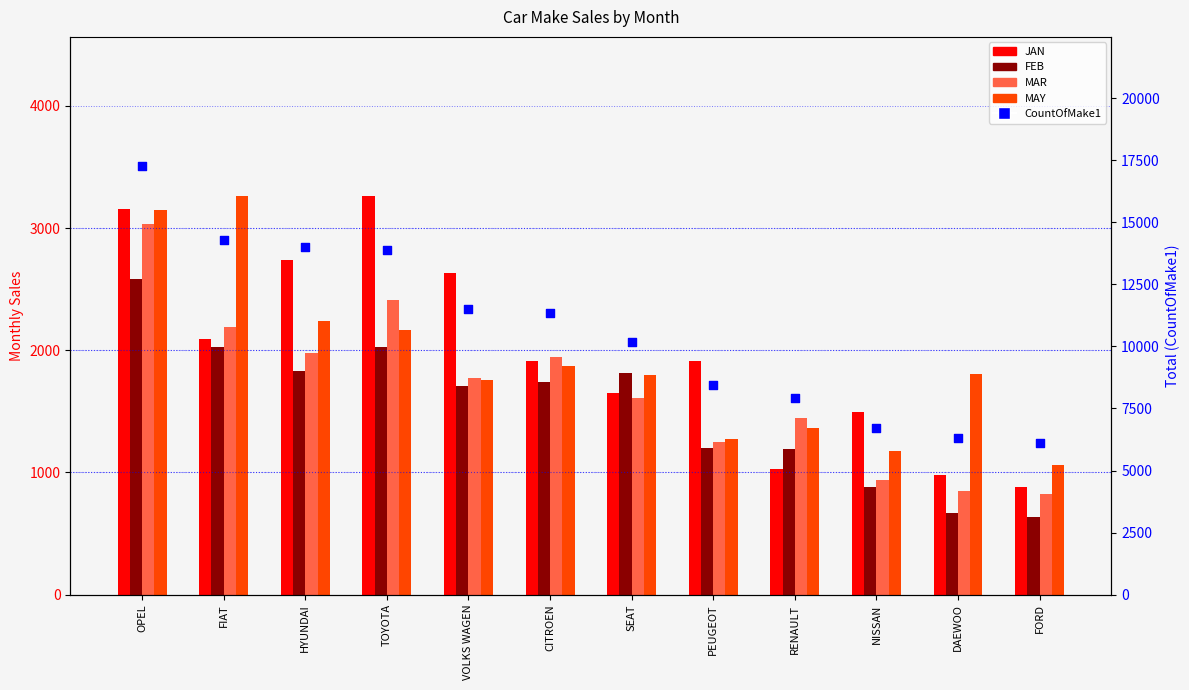

At how many categories does at least one series exceed 11843?

4